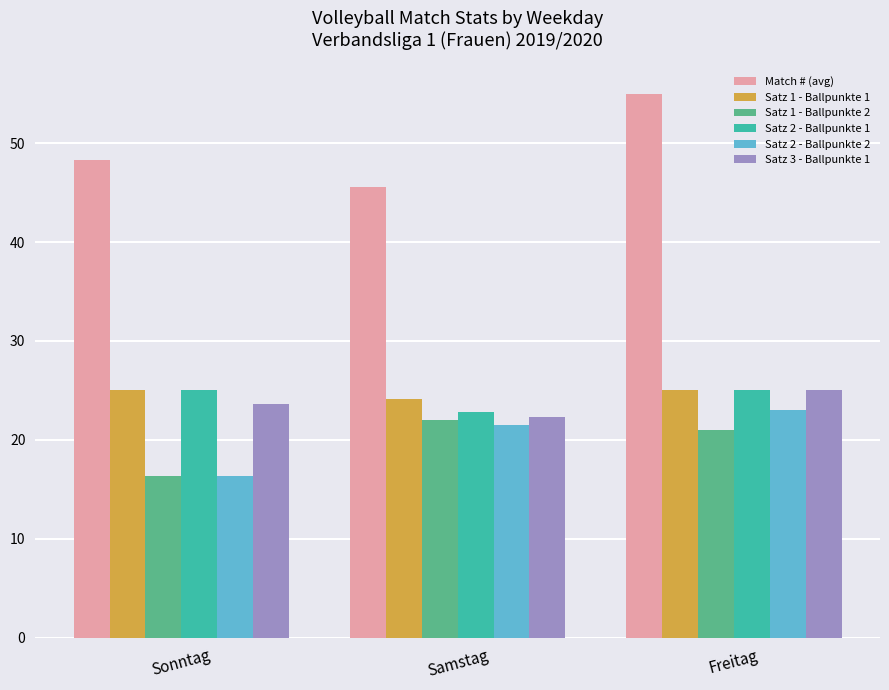

What is the spread (max minus min) of values at Samstag?

24.1